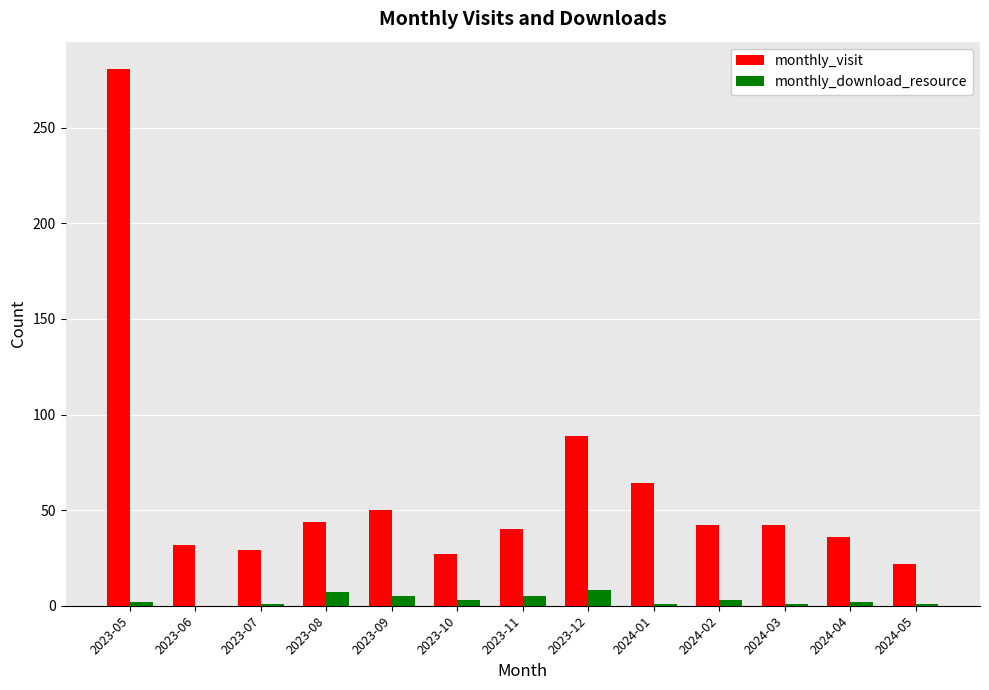

What is the total value across all series at 2023-08?

51